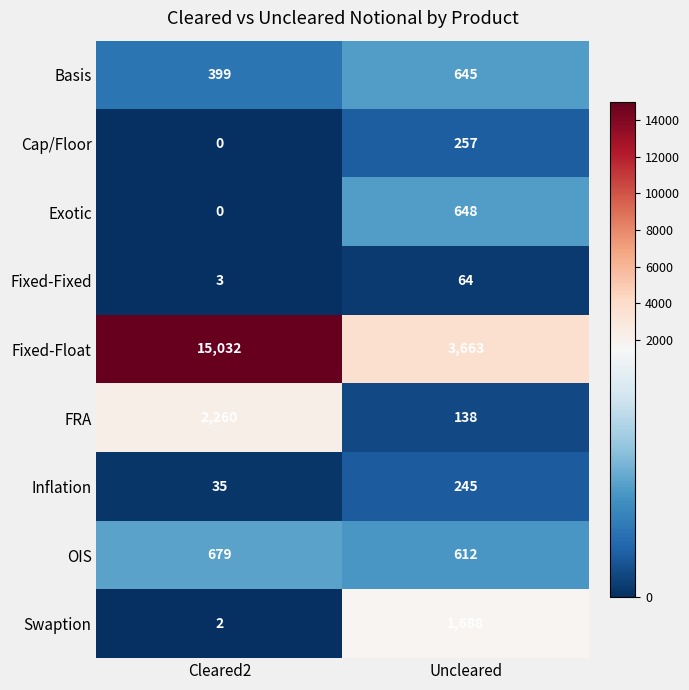

The OIS series shows 896 at Cleared2. True or false?

False